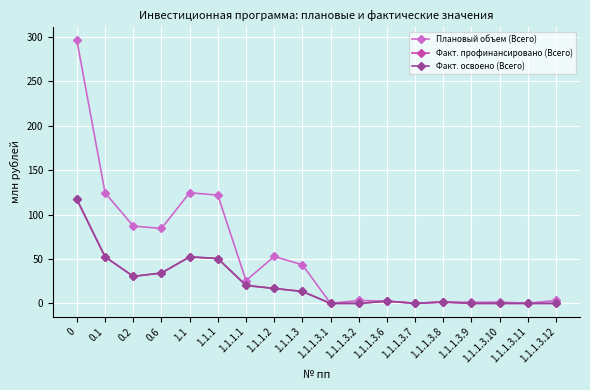

Is this an area chart (filled region under the line)?

No